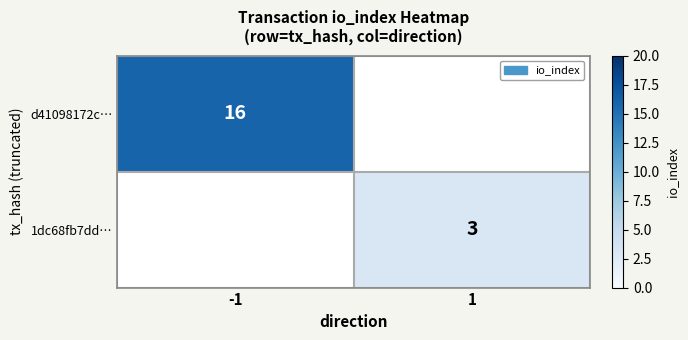

Is the value of 1dc68fb7dd… at 1 greater than the value of d41098172c… at -1?

No